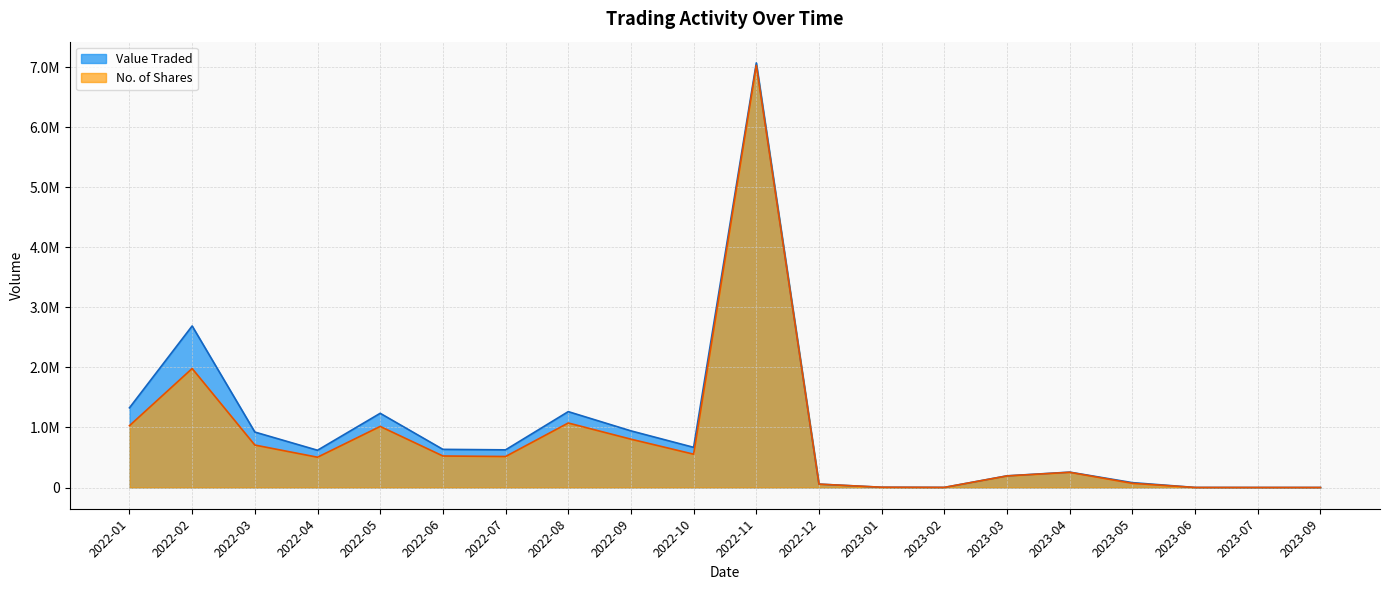

Is it true that No. of Shares equals 384720 at 2022-03?

False